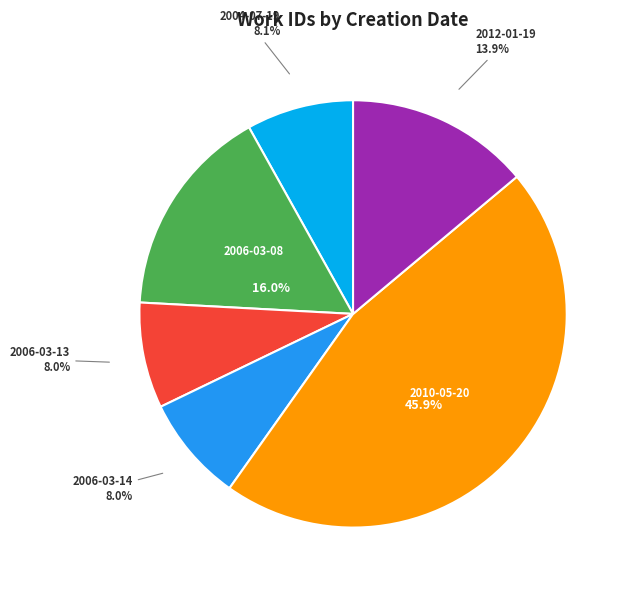

True or false: 2012-01-19 accounts for 26% of the total.

False